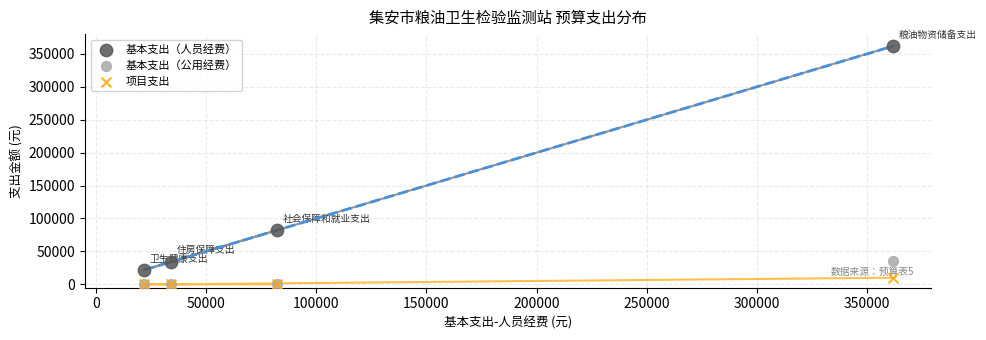

Across all series, what Y value is closest to 180964?

82219.9